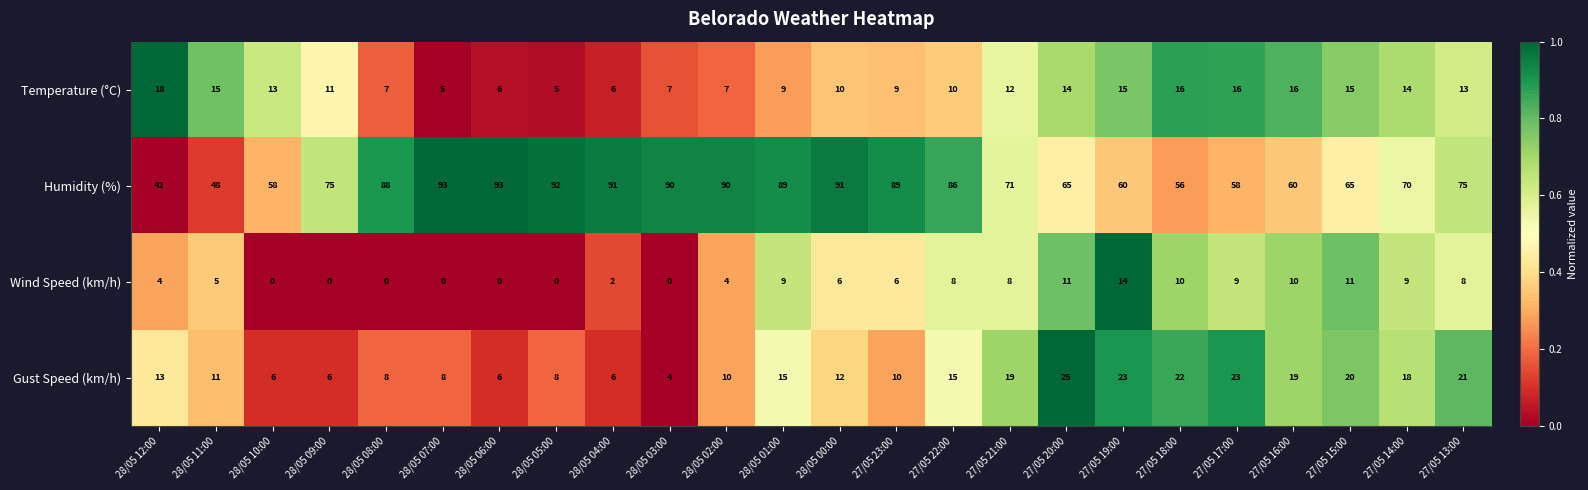

List the series in order of their peak value, lowest first.

Wind Speed (km/h), Temperature (°C), Gust Speed (km/h), Humidity (%)